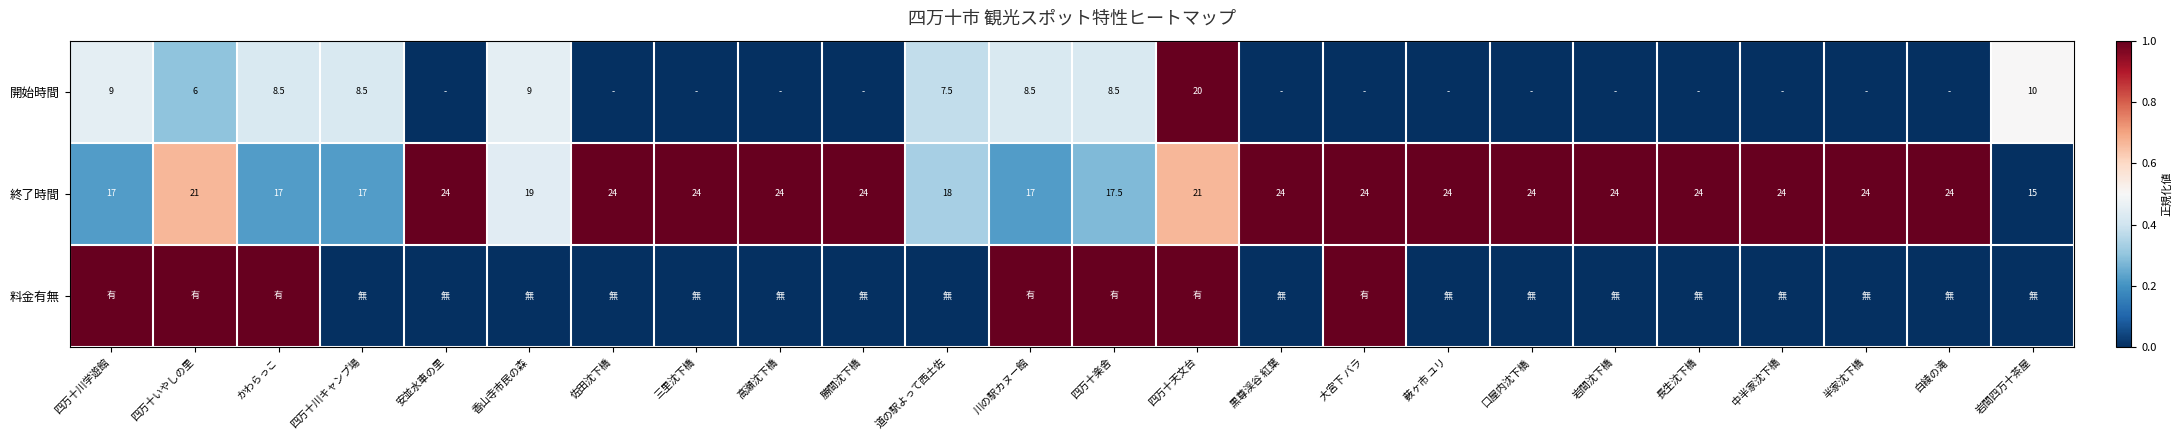

The 終了時間 series shows 9.9 at 勝間沈下橋. True or false?

False